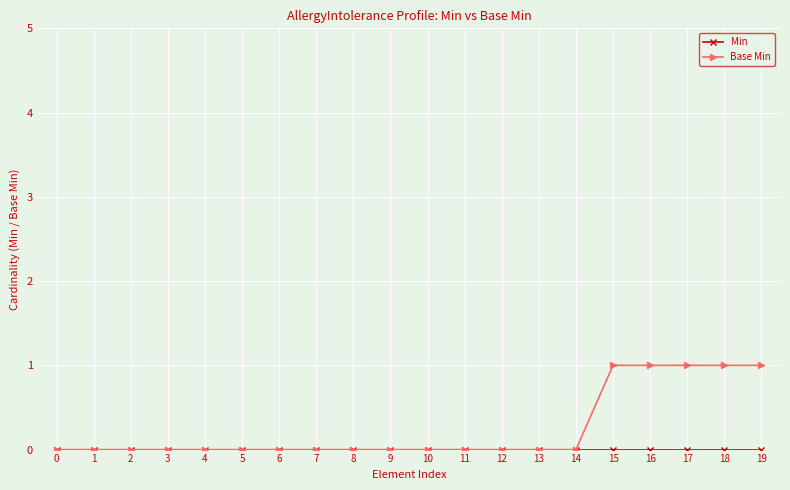

True or false: Min and Base Min cross at least once.

False